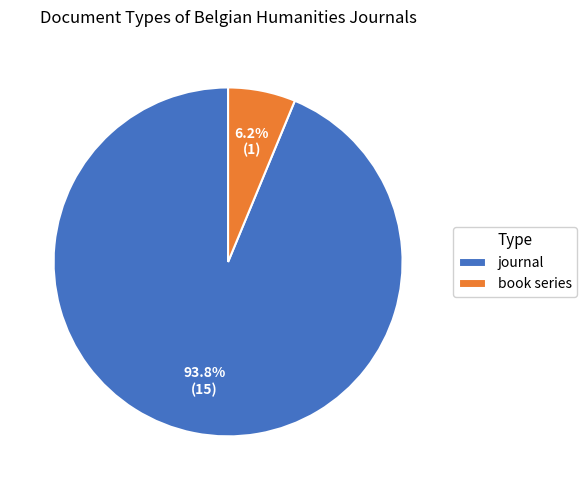

What is the largest slice in the pie chart?

journal